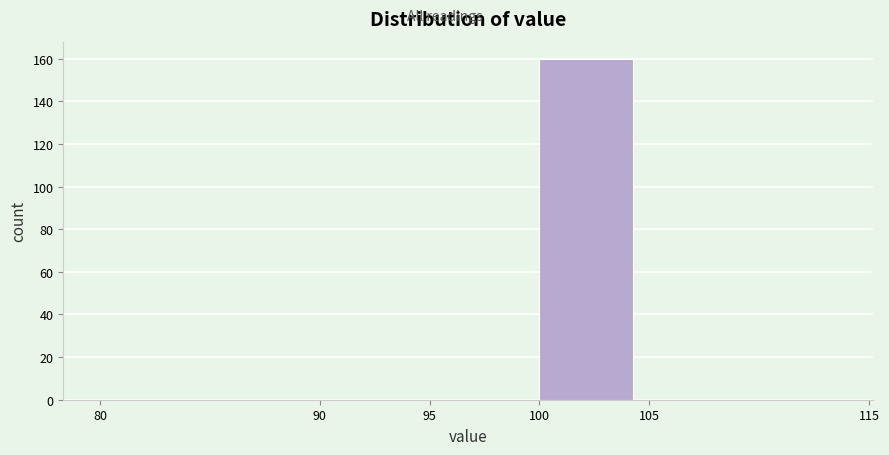

Reading left to right, list every bar in this chart as the range it spans on the x-axis followed by its height. The values are not printed on the chart, so give them approximately, as read against the axis.

80 to 90: 0
90 to 95: 0
95 to 100: 0
100 to 105: 160
105 to 115: 0